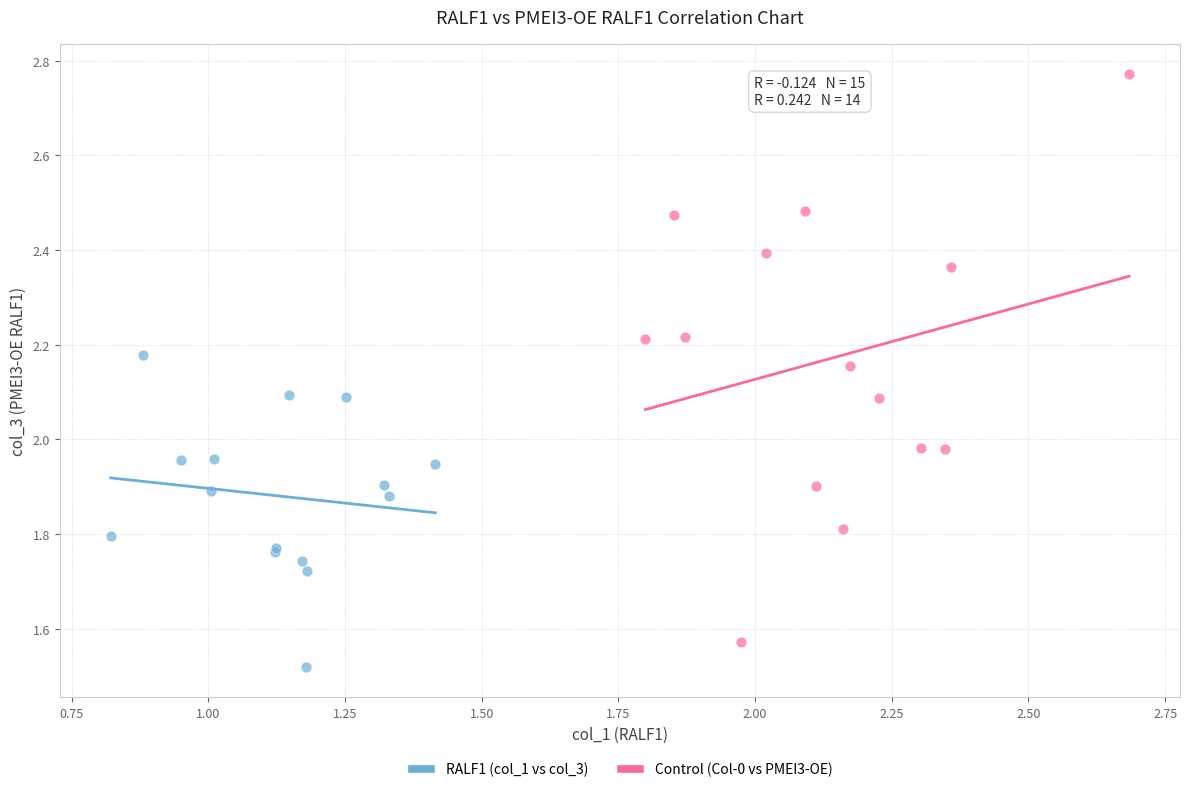

Which series reaches the maximum Y coordinate?

Control (Col-0 vs PMEI3-OE)